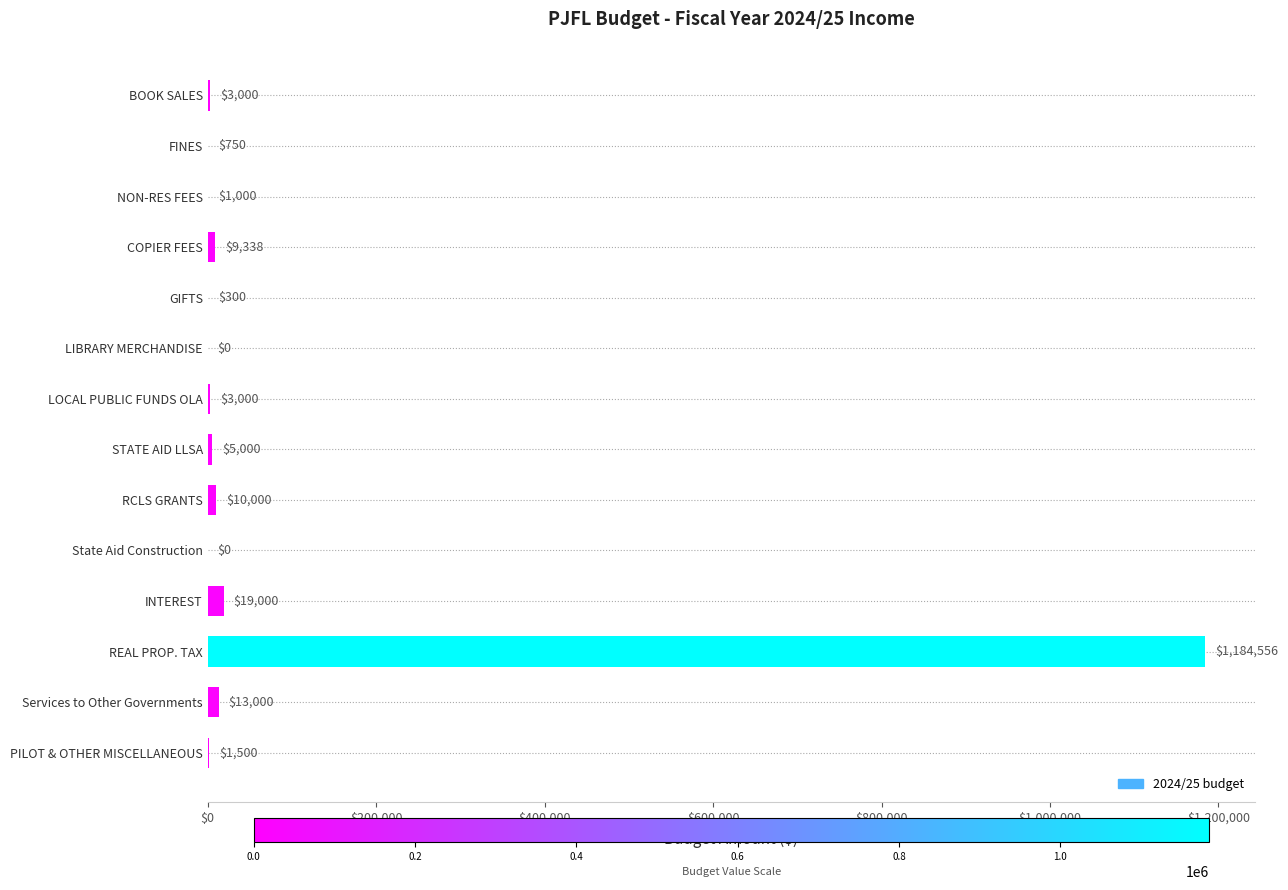

How many distinct data groups are displayed?

1